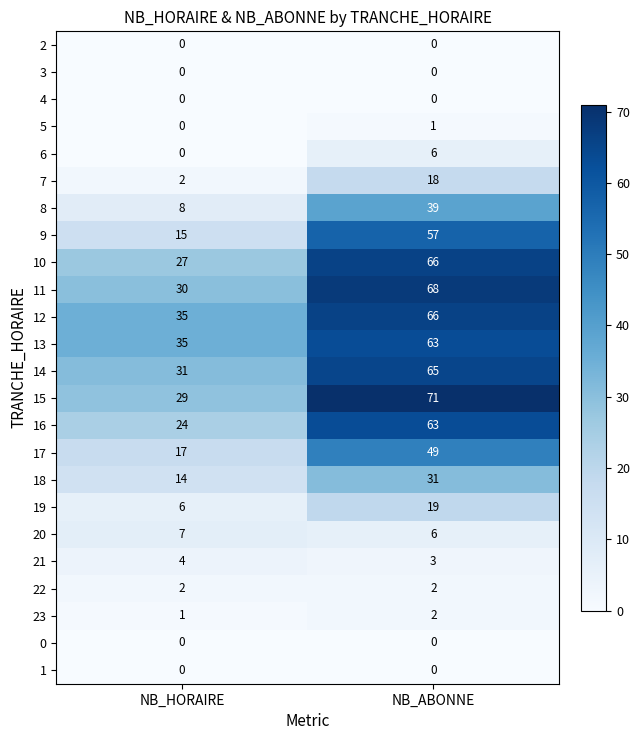

What is the spread (max minus min) of values at NB_ABONNE?

71